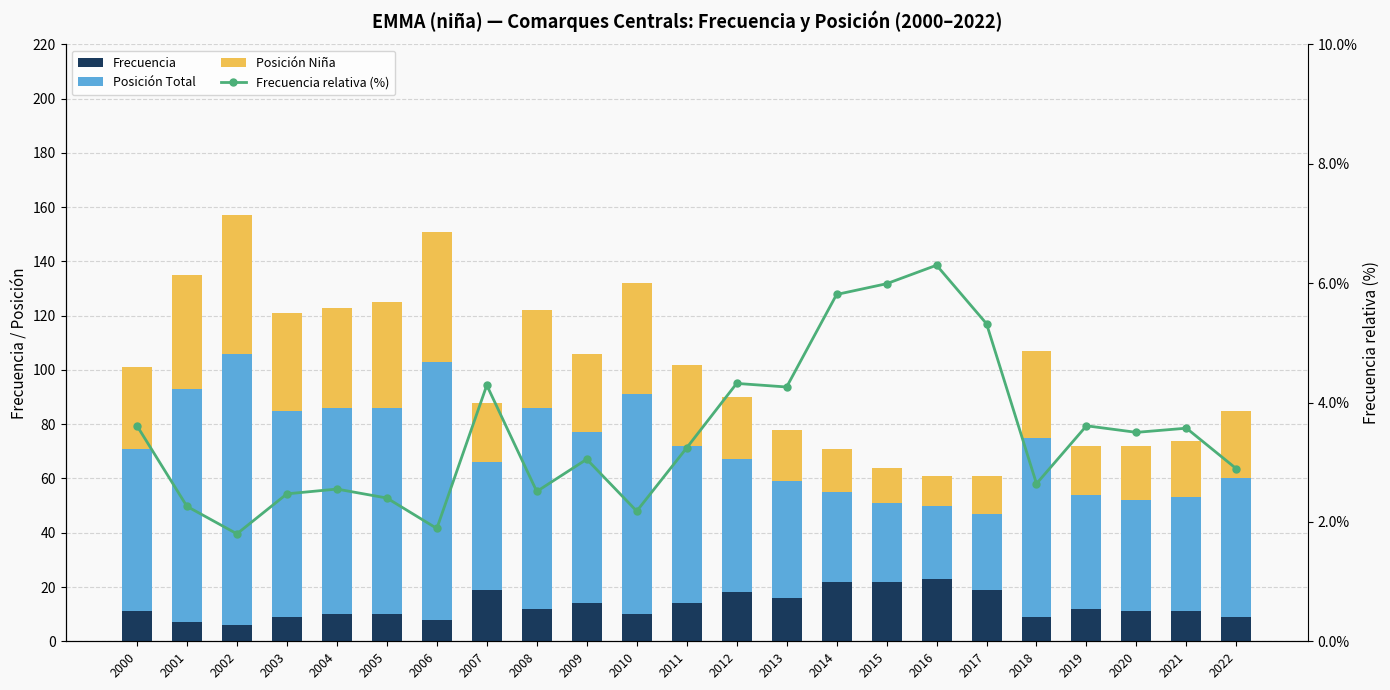

Between 2014 and 2001, which is larger?

2014